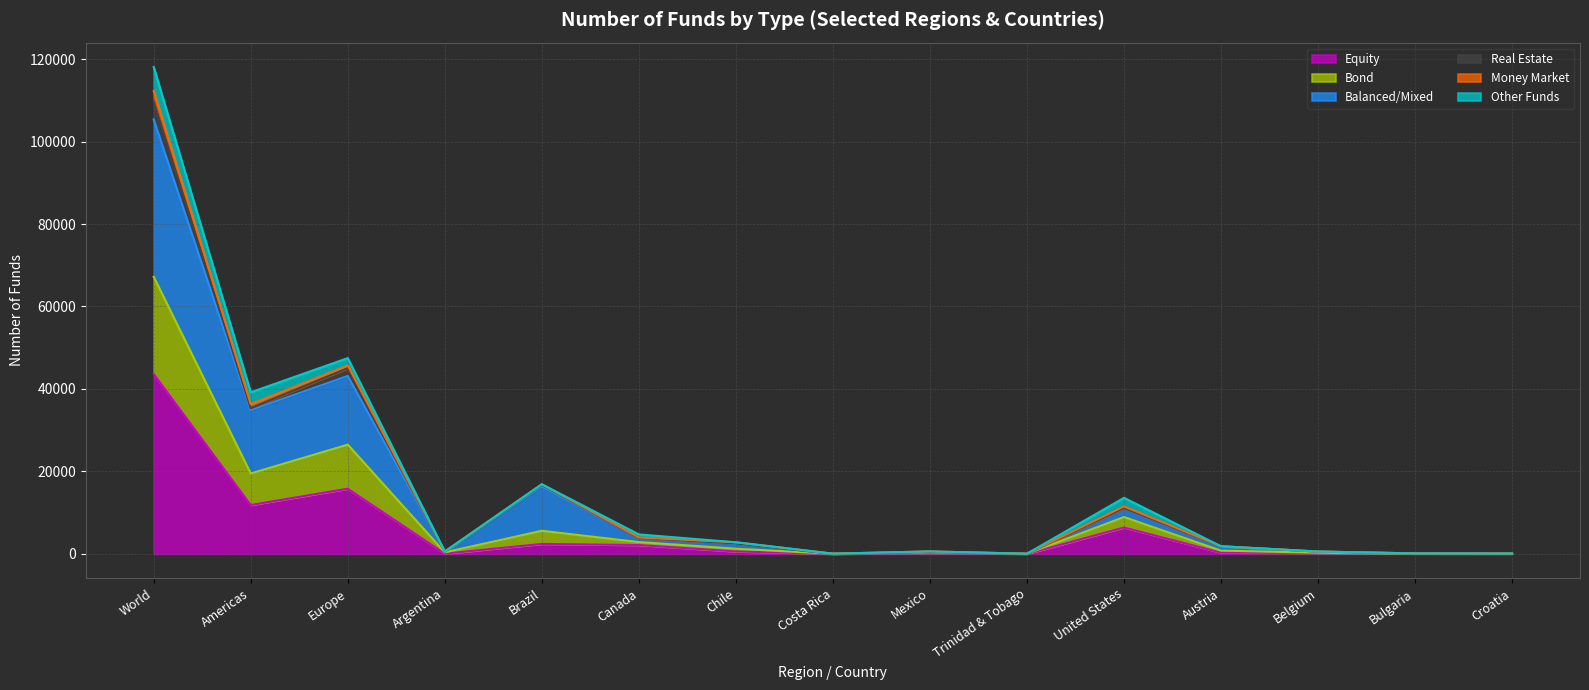

True or false: Balanced/Mixed and Bond intersect in this chart.

False